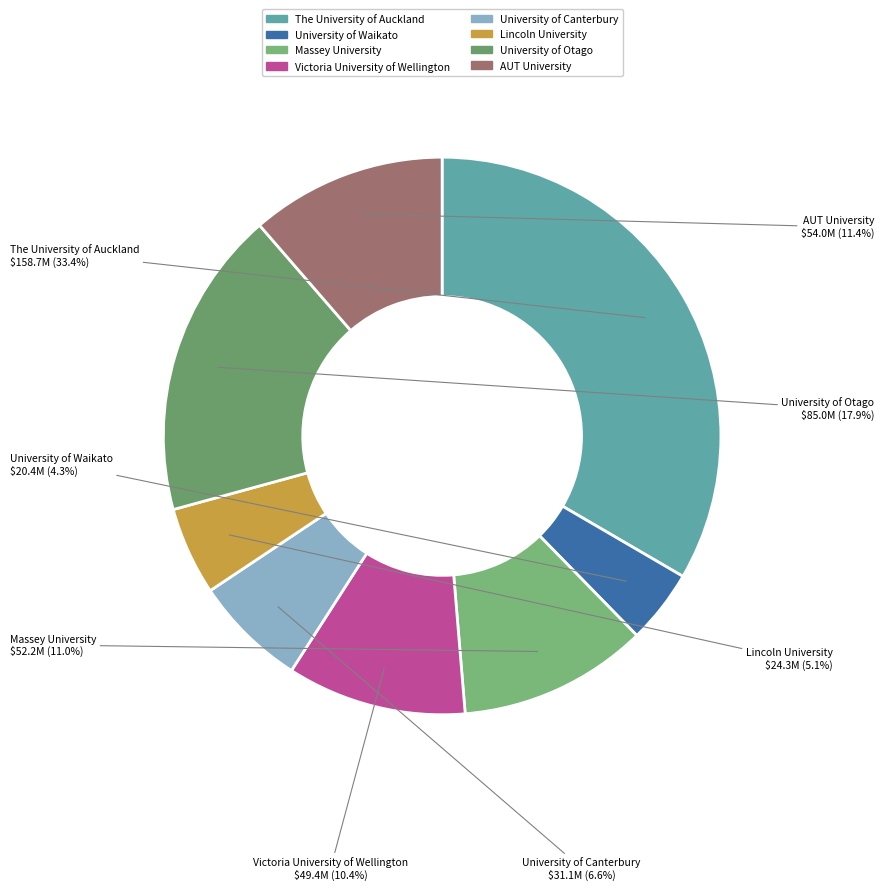

Combined, do Massey University and The University of Auckland account for over 50%?

No